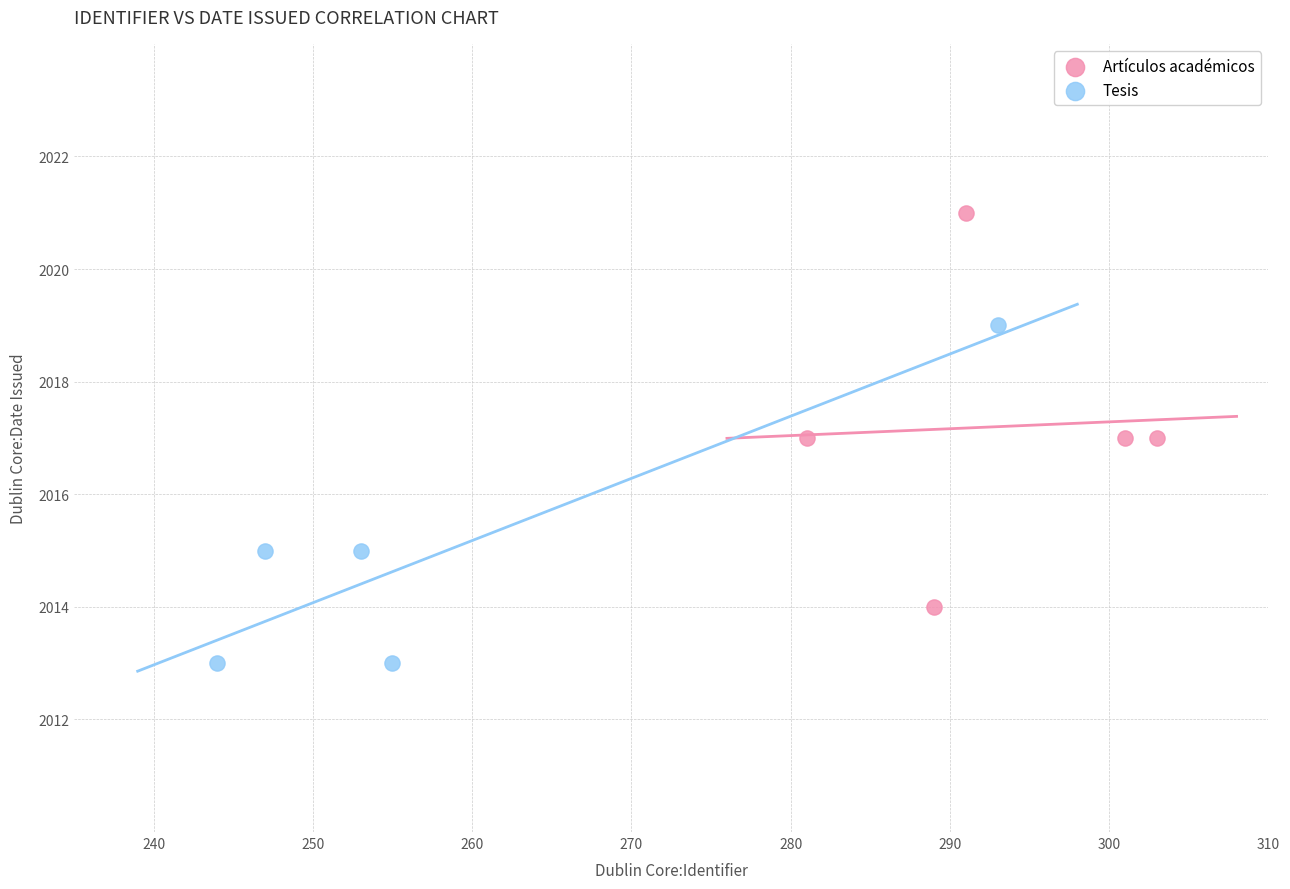

Which series contains the lowest Y value?

Tesis